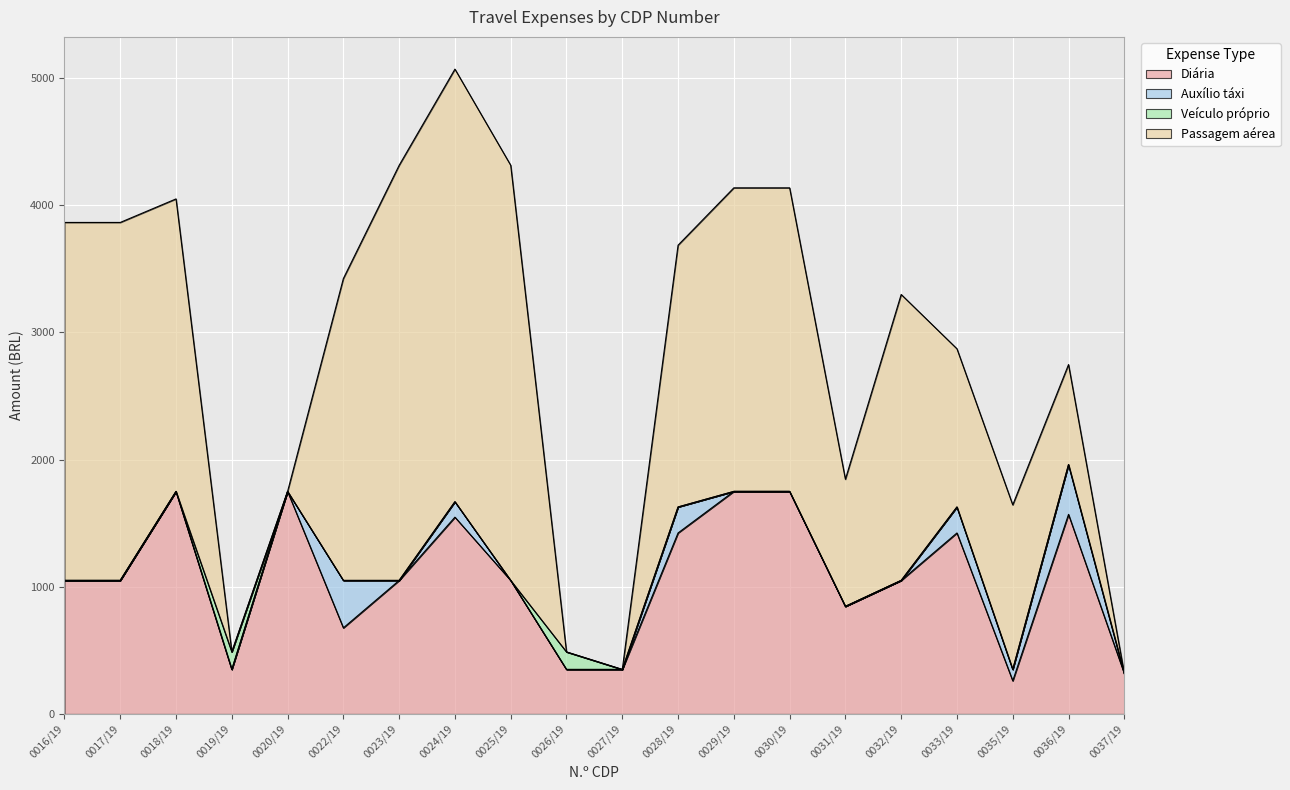

The value of Auxílio táxi at 0024/19 is 121.5. True or false?

True